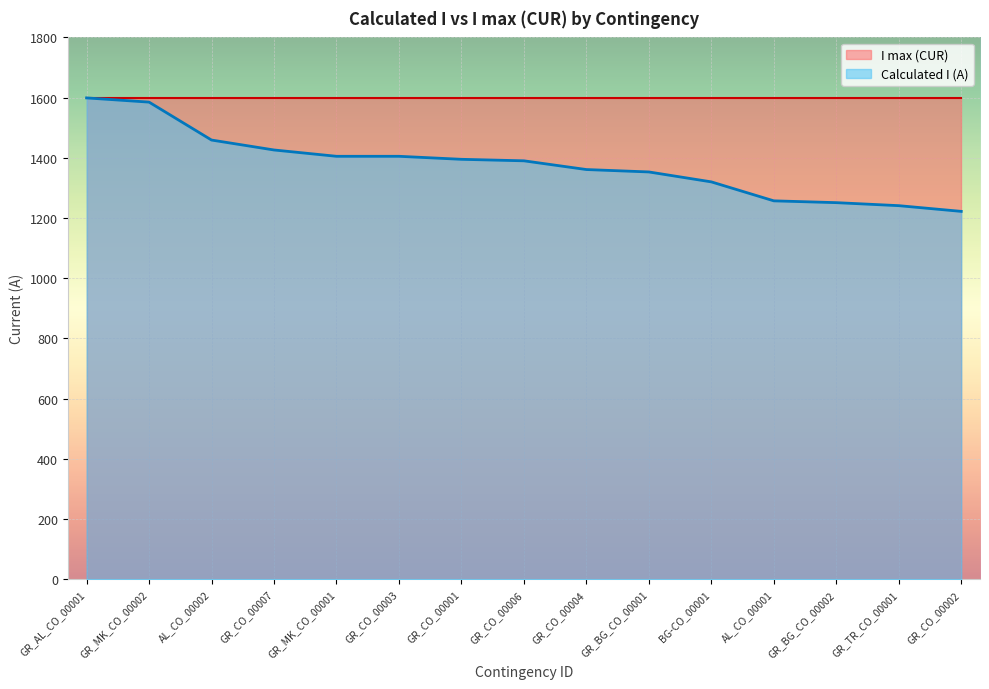

What is the value of the 11th point from the left?

1320